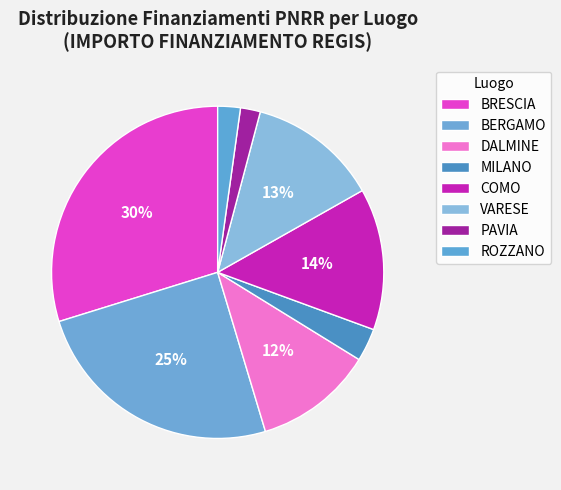

How many segments does this pie chart have?

8